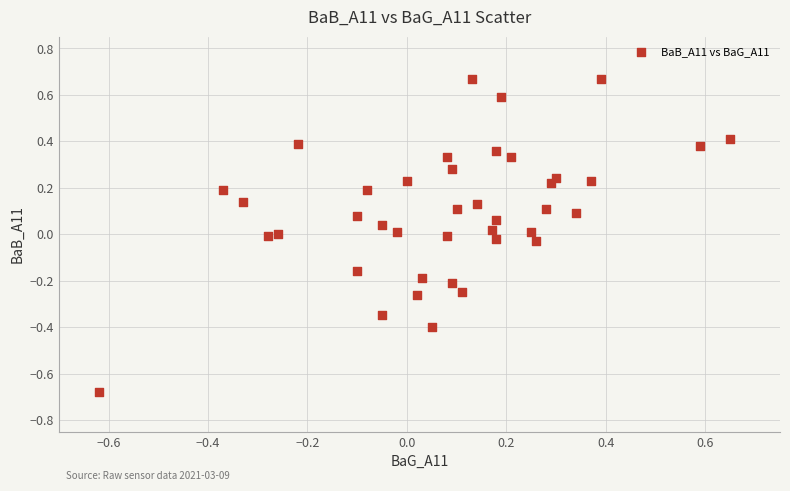

What is the range of X values (max minus min)?

1.3